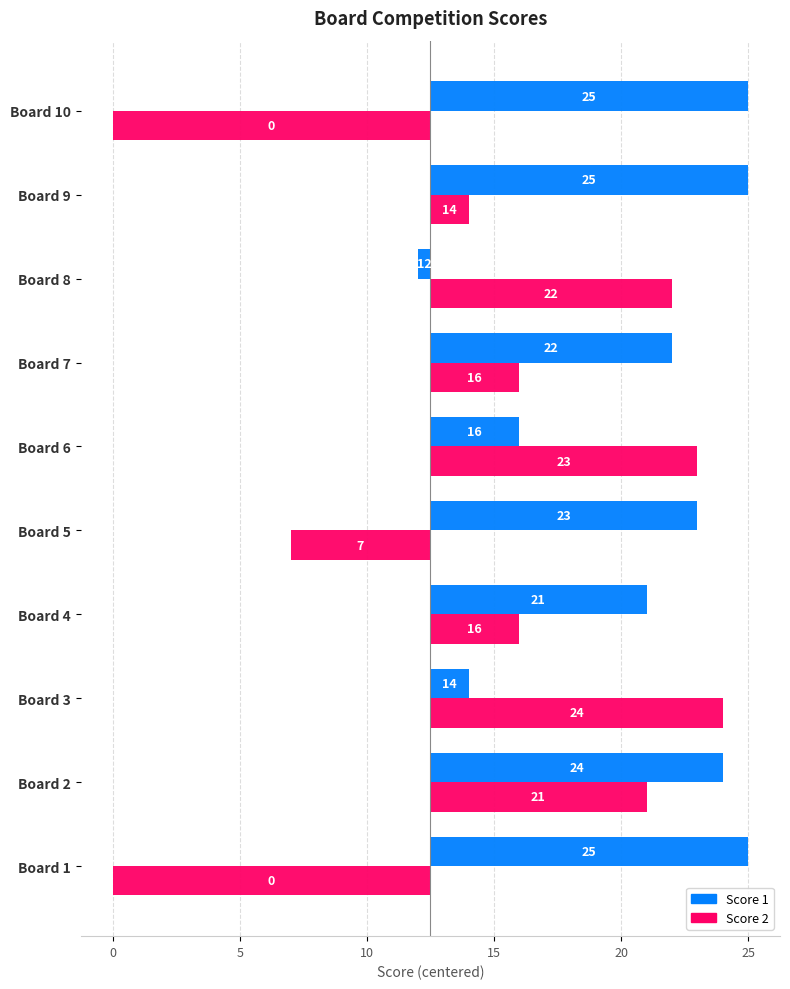

Count the number of data series in this chart.

2